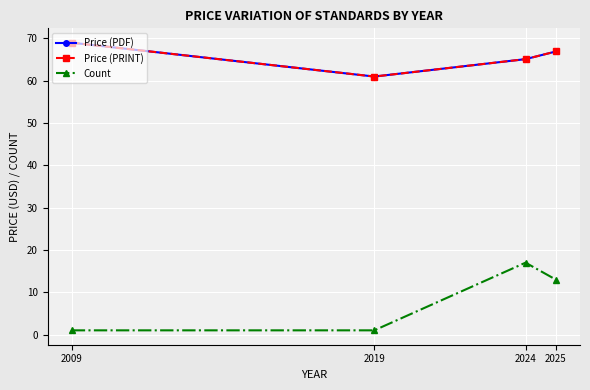

Is it true that Price (PDF) equals 69.0 at 2009?

True